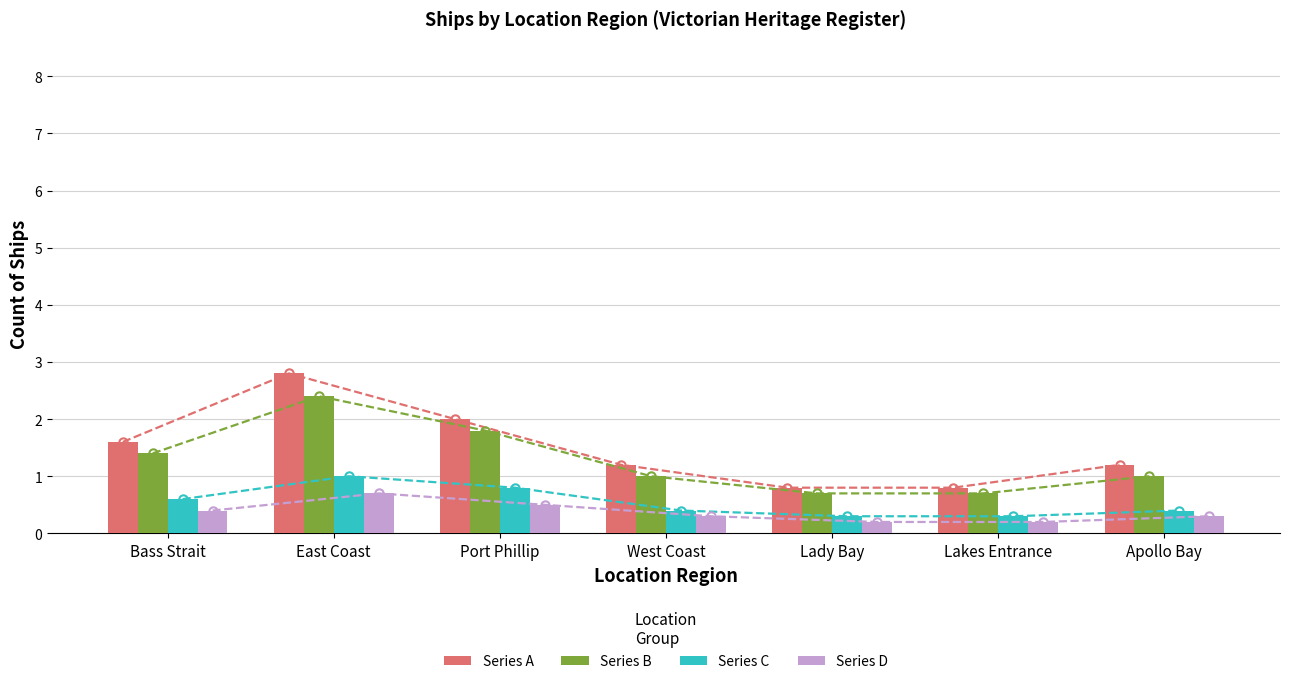

Which series changed the most between Port Phillip and Lady Bay?

Series A